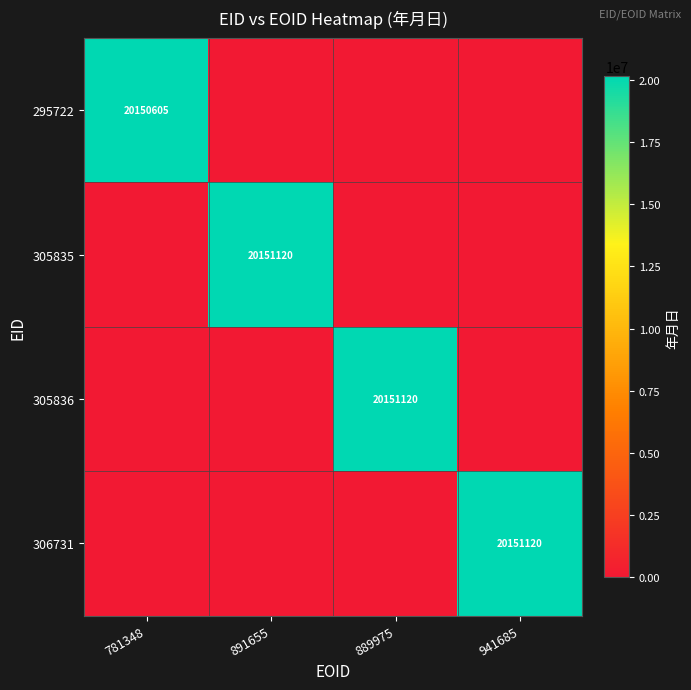

Is it true that 305835 equals 20151120 at 891655?

True